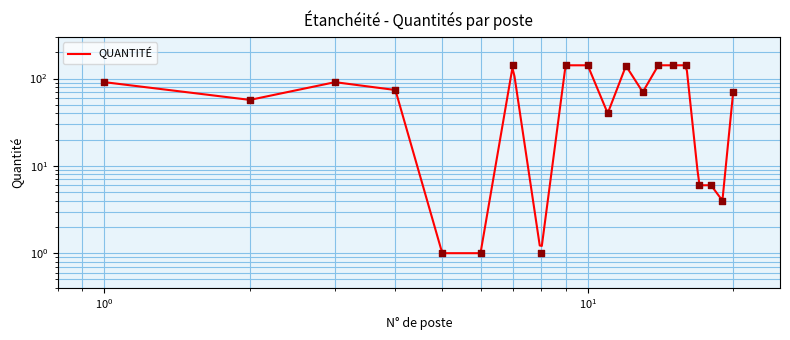

What is the change in value from 3 to 8?

-90